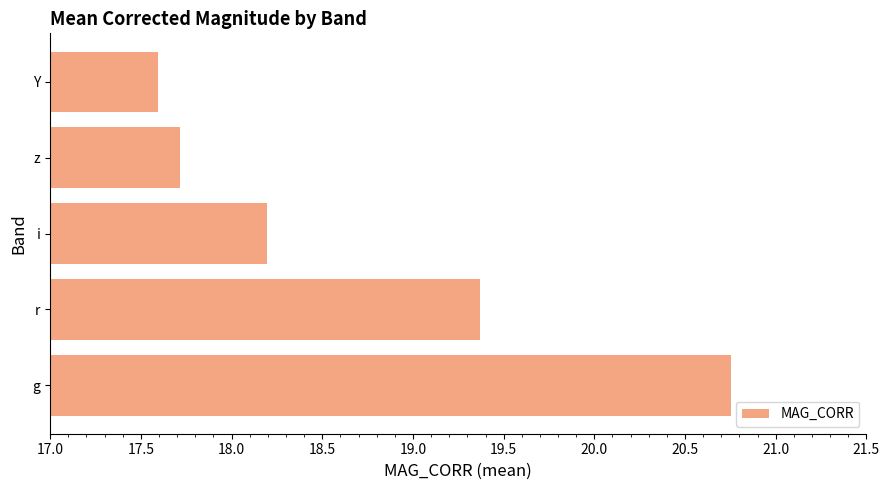

Read the value at i.

18.2